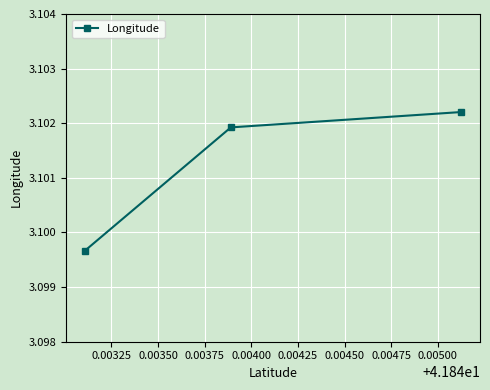

What is the sum of all values?

9.3